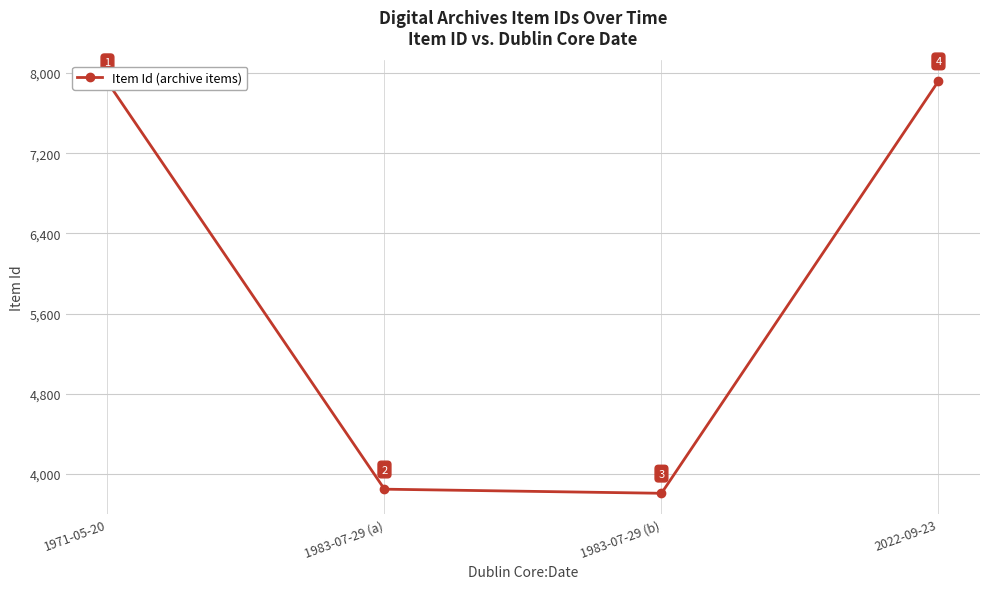

What is the approximate value at 1971-05-20?

7911